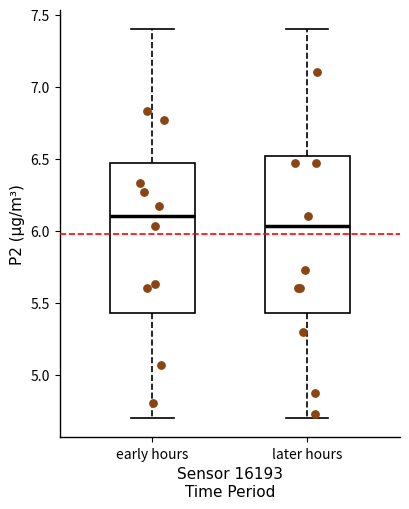

Which box has the highest median line?

early hours